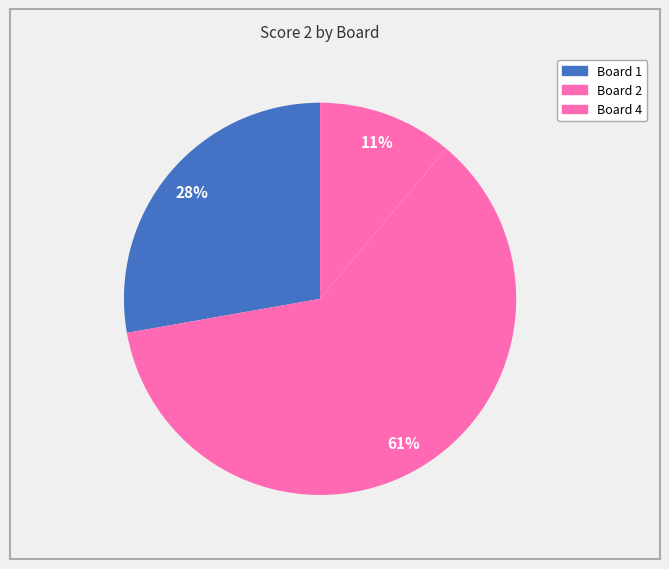

How many segments does this pie chart have?

3